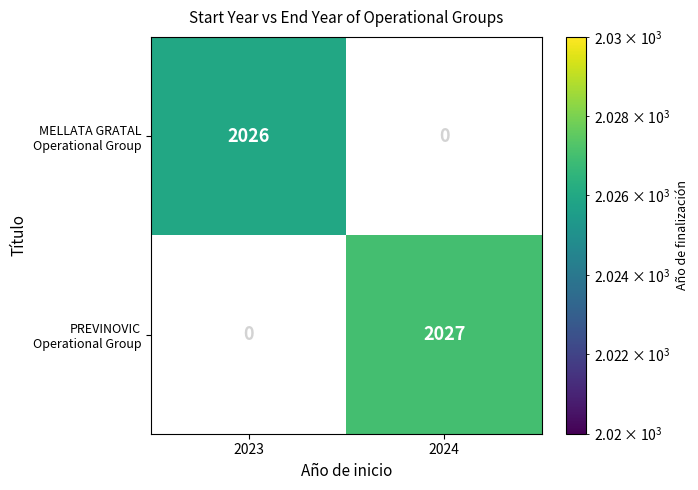

What is the maximum value shown in the chart?

2027.0